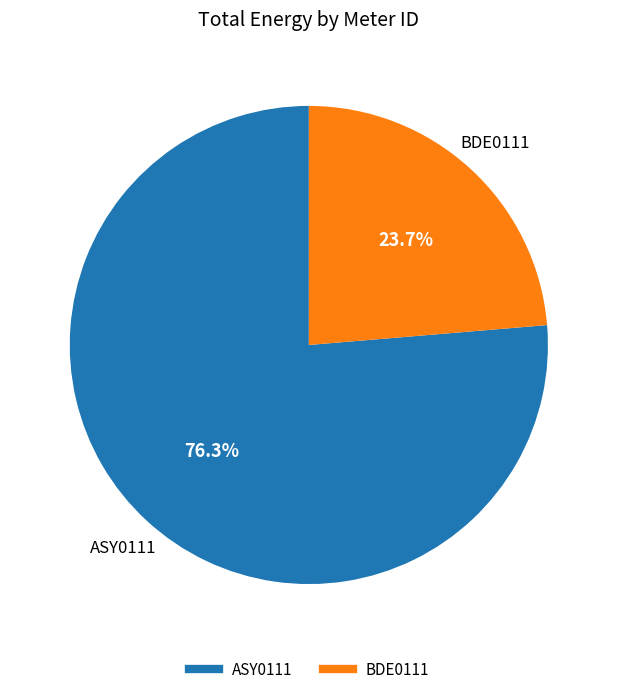

Which has a higher value, ASY0111 or BDE0111?

ASY0111